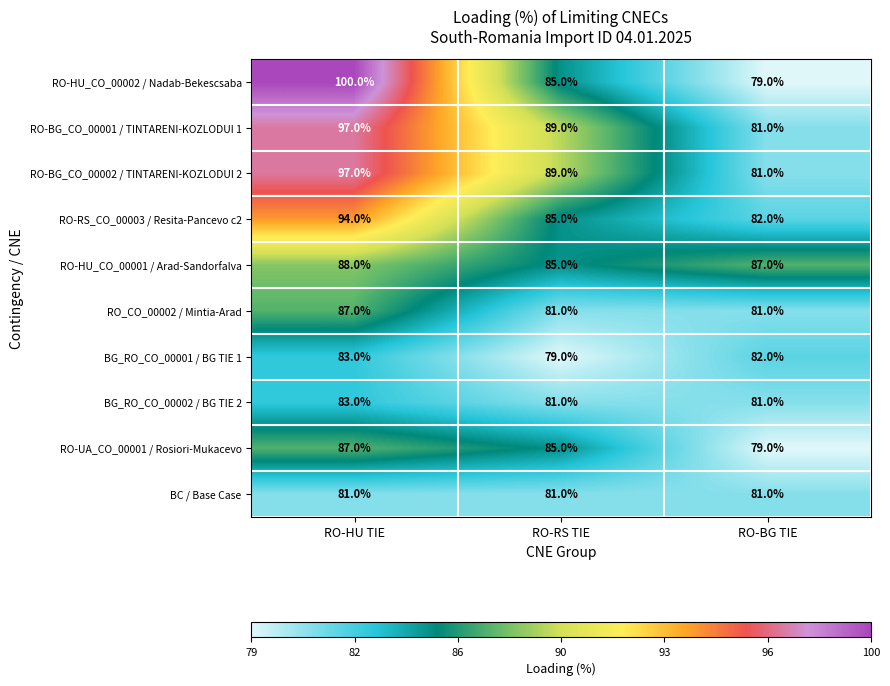

Count the RO-BG_CO_00001 / TINTARENI-KOZLODUI 1 values in the range 81 to 97.

3